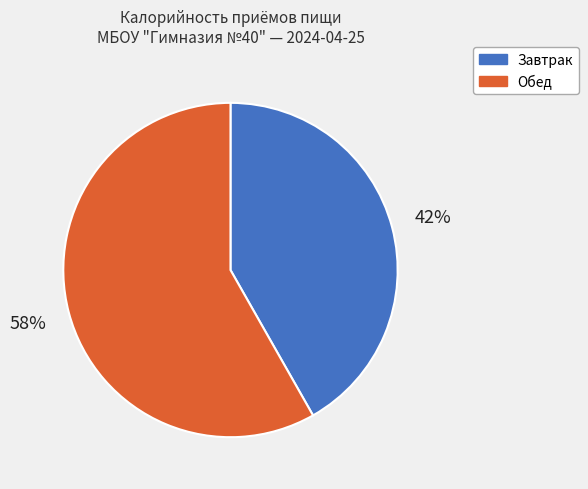

Is the sum of Обед and Завтрак greater than half?

Yes